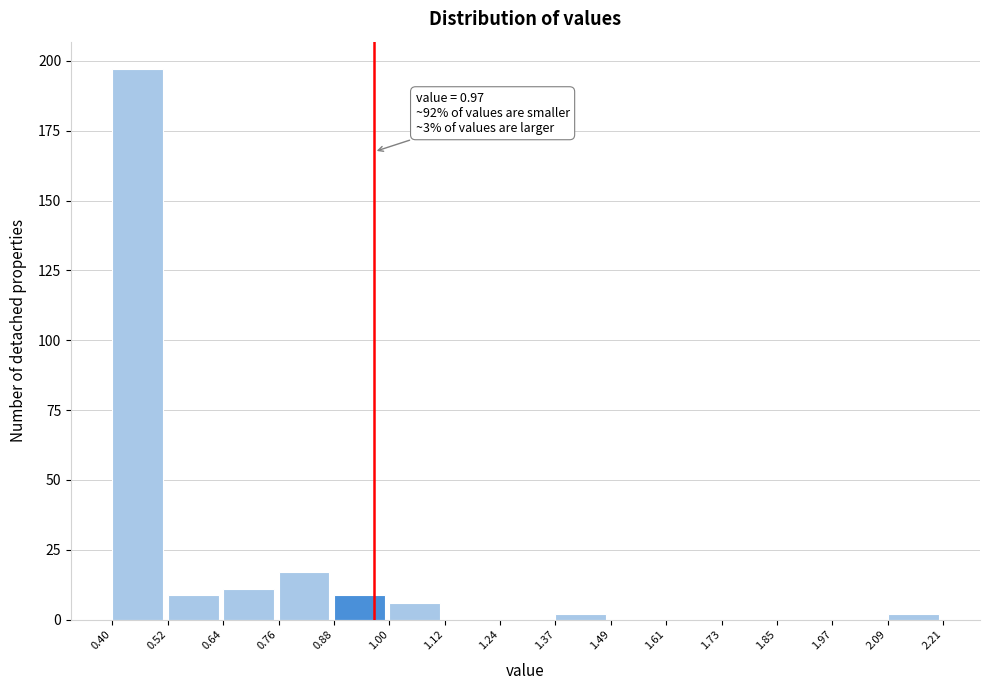

Over which range of the x-axis is the bar tallest?

0.40 to 0.52